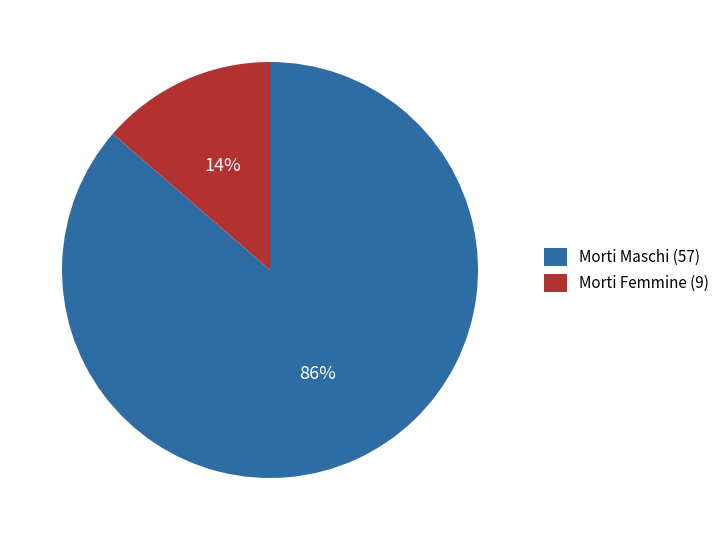

True or false: Morti Maschi (57) accounts for 72% of the total.

False